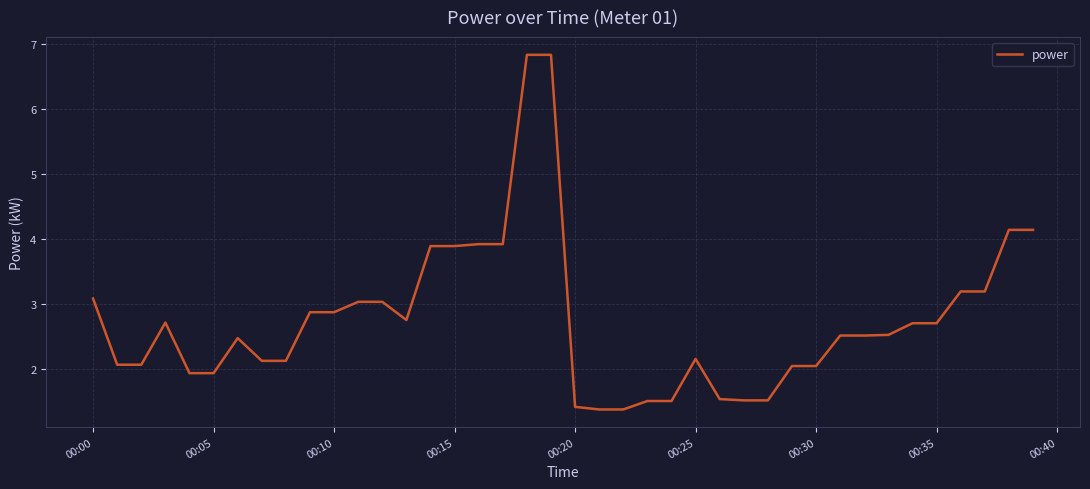

What is the minimum value shown in the chart?

1.4